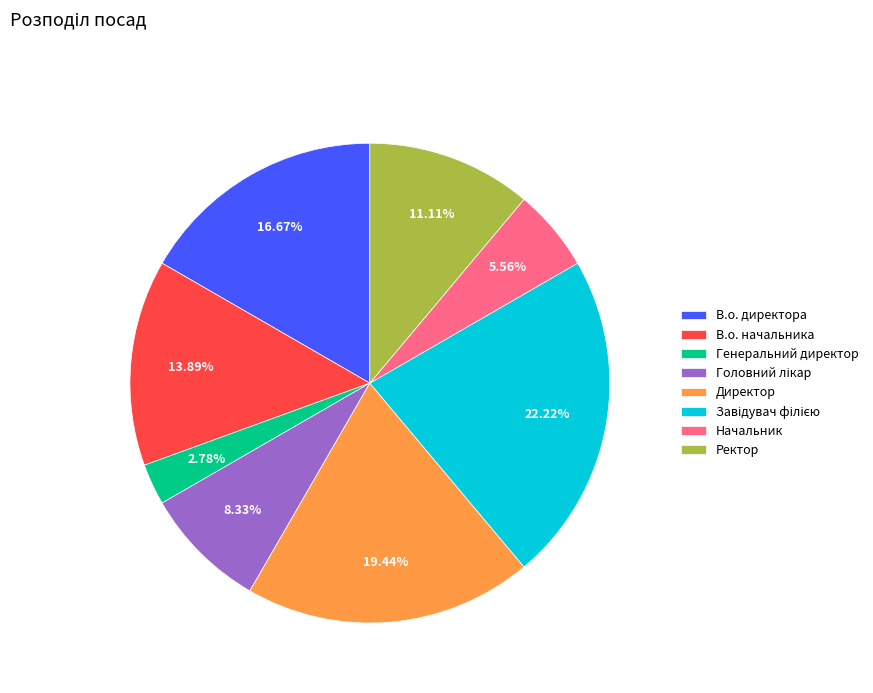

To the nearest percent, what is the difference between the largest and smallest slice percentages?

19%